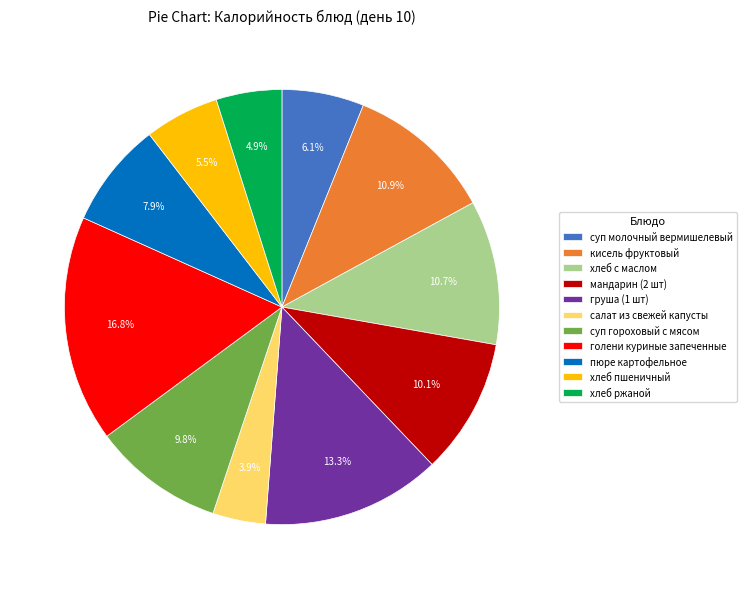

What percentage is NOT represented by мандарин (2 шт)?

89.9%